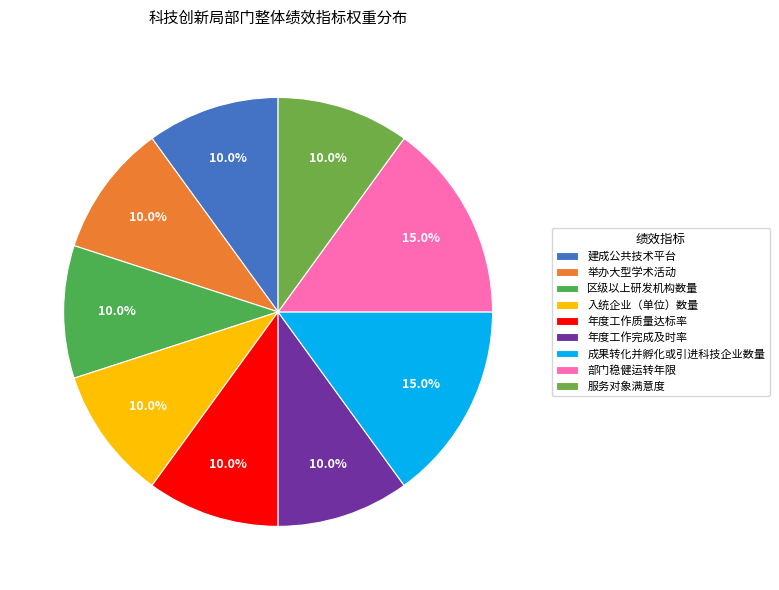

True or false: 服务对象满意度 accounts for 1% of the total.

False